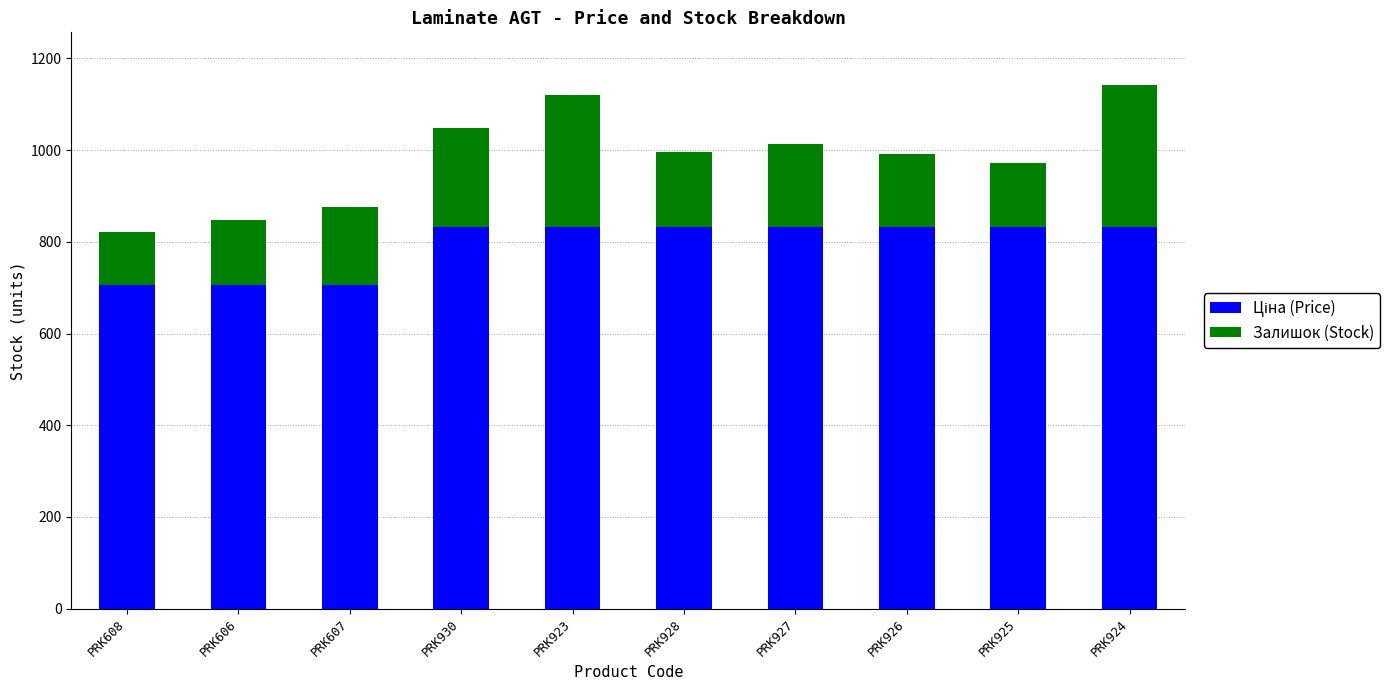

What is the total value across all series at PRK606?

846.5